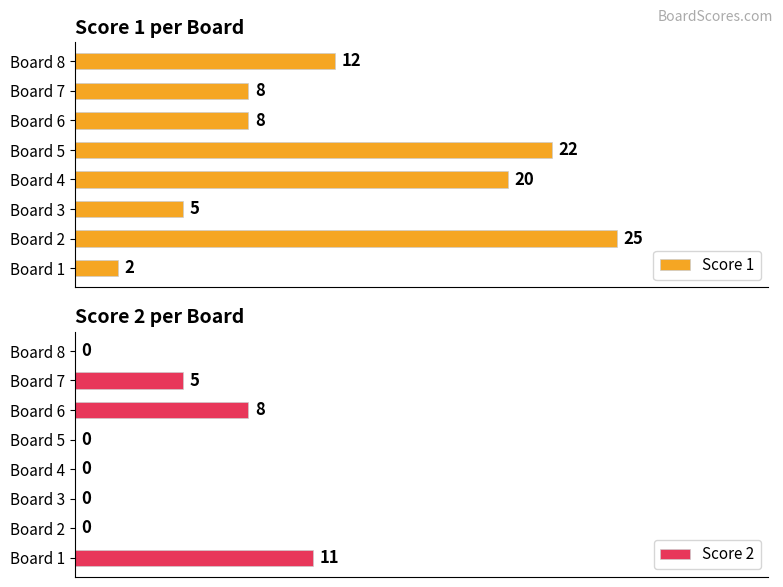

At Board 5, list the series in order from smallest to largest.

Score 2, Score 1